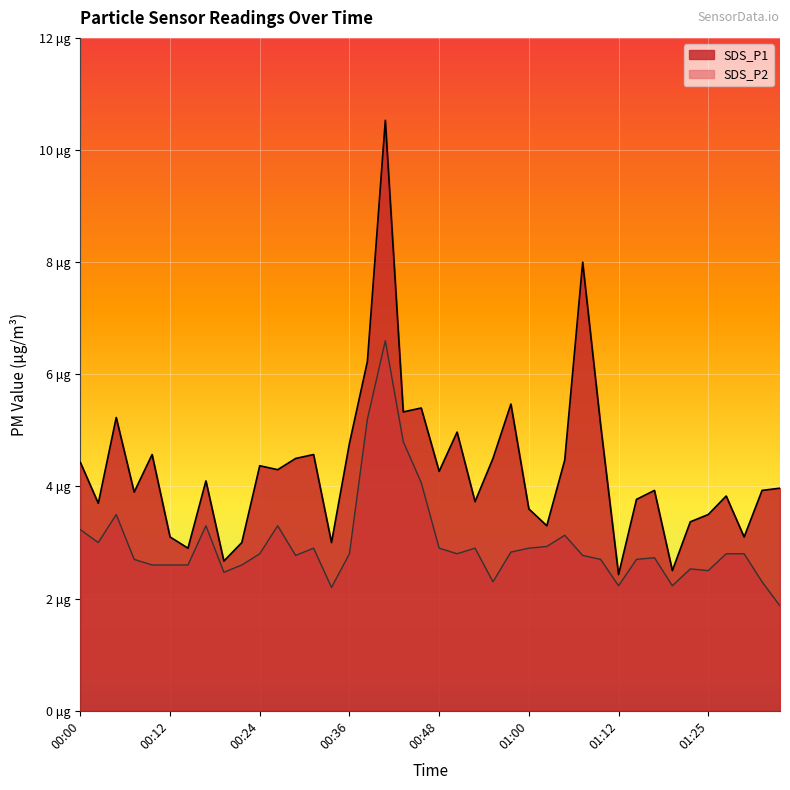

What position from the right is 01:22?

6